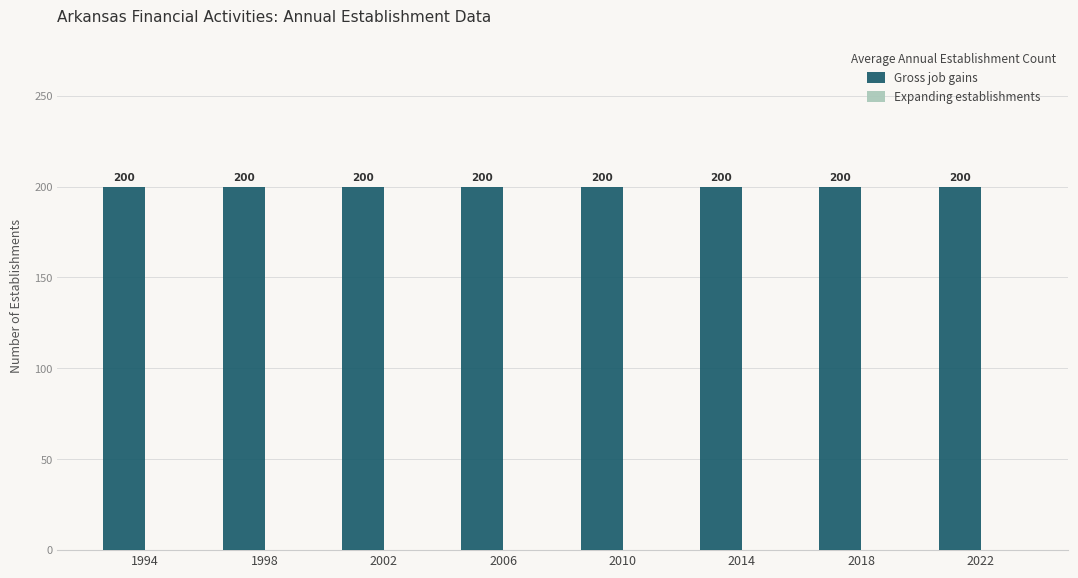

True or false: Expanding establishments has a value of 0 at 2010.

True